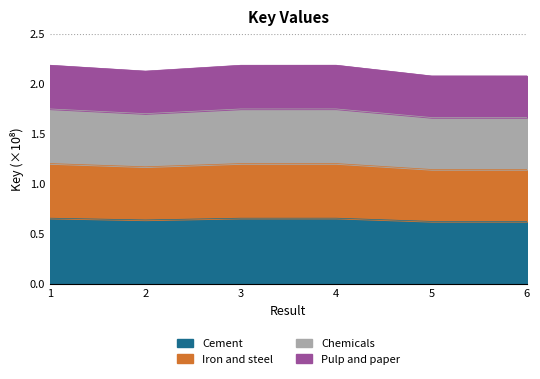

How many data points does each series have?

6